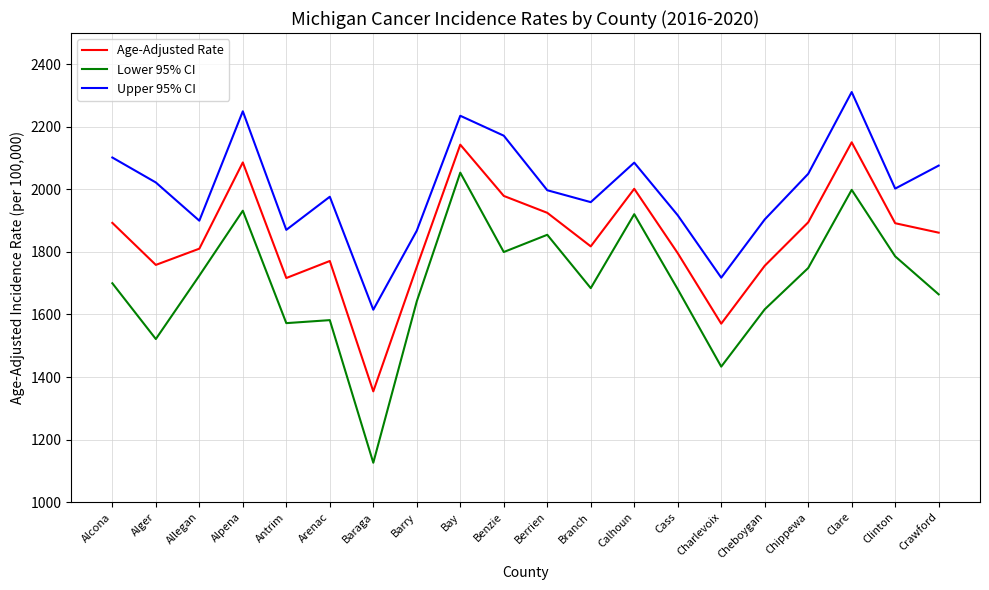

What is the lowest value of the Upper 95% CI series?

1615.2